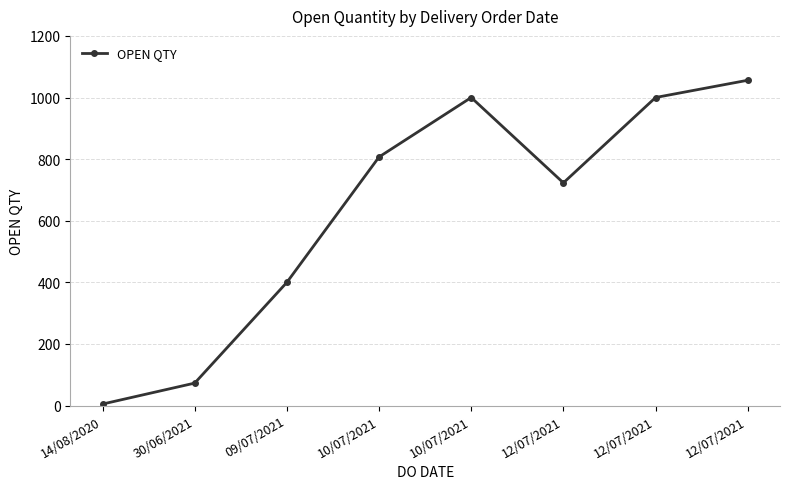

How many lines are shown in the chart?

1